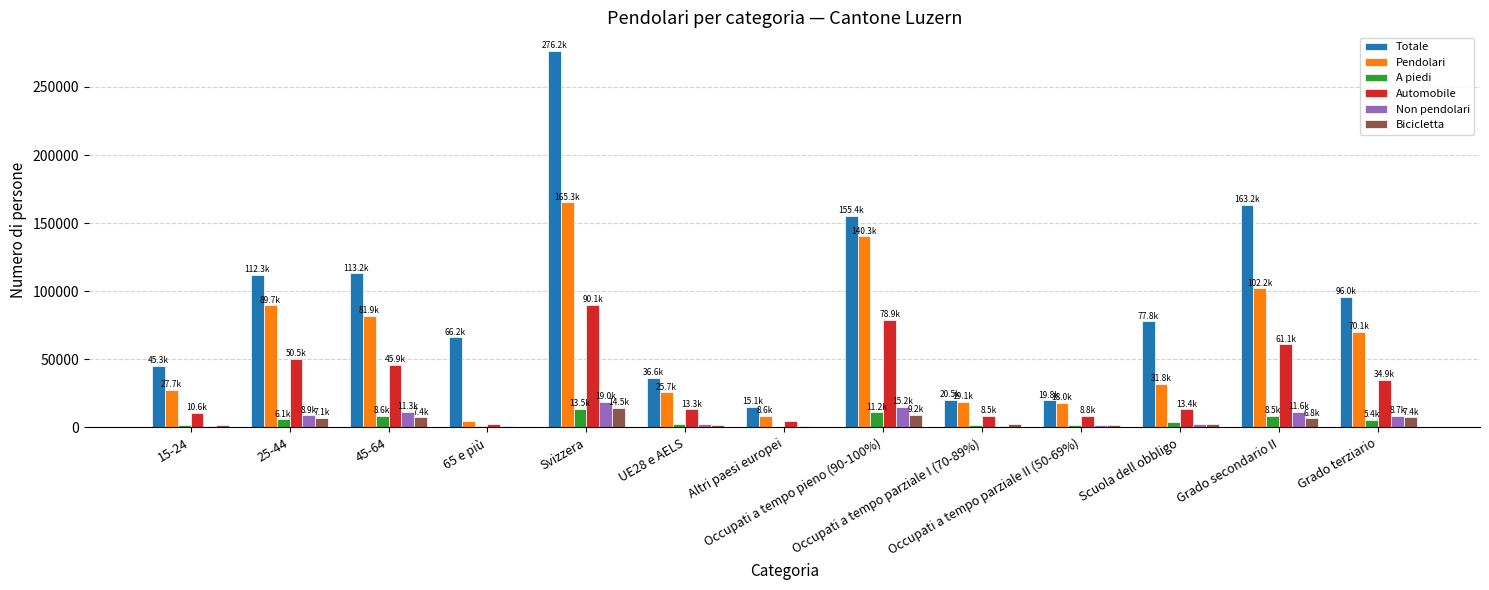

Which series has the largest total across all categories?

Totale